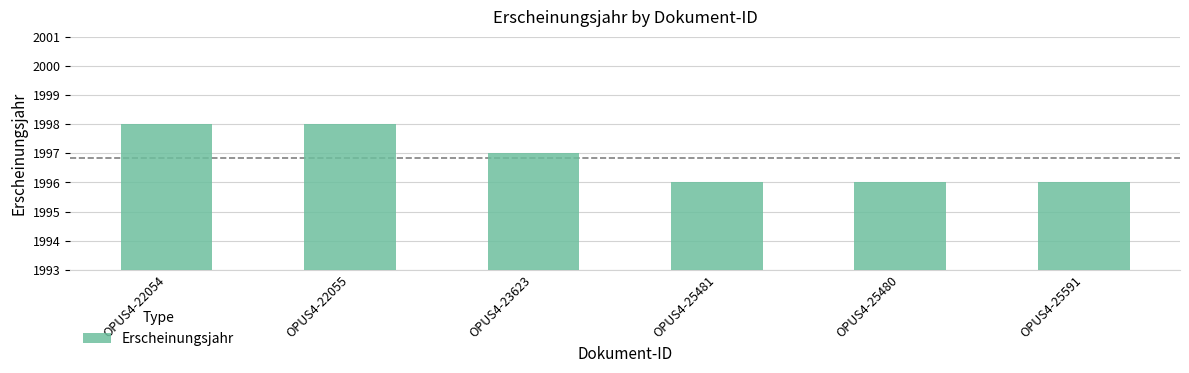

True or false: the data shows 891 at OPUS4-25481.

False